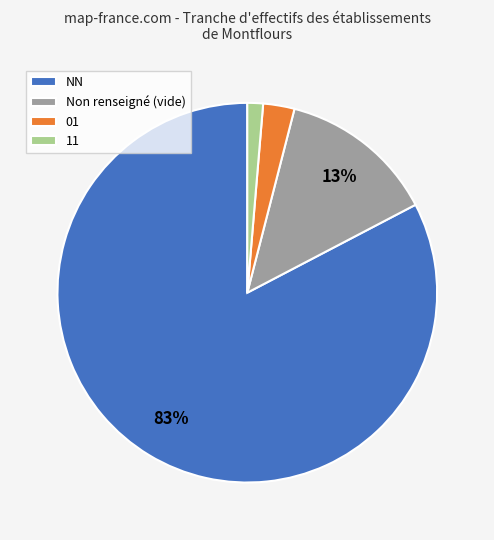

Which has a higher value, 11 or NN?

NN